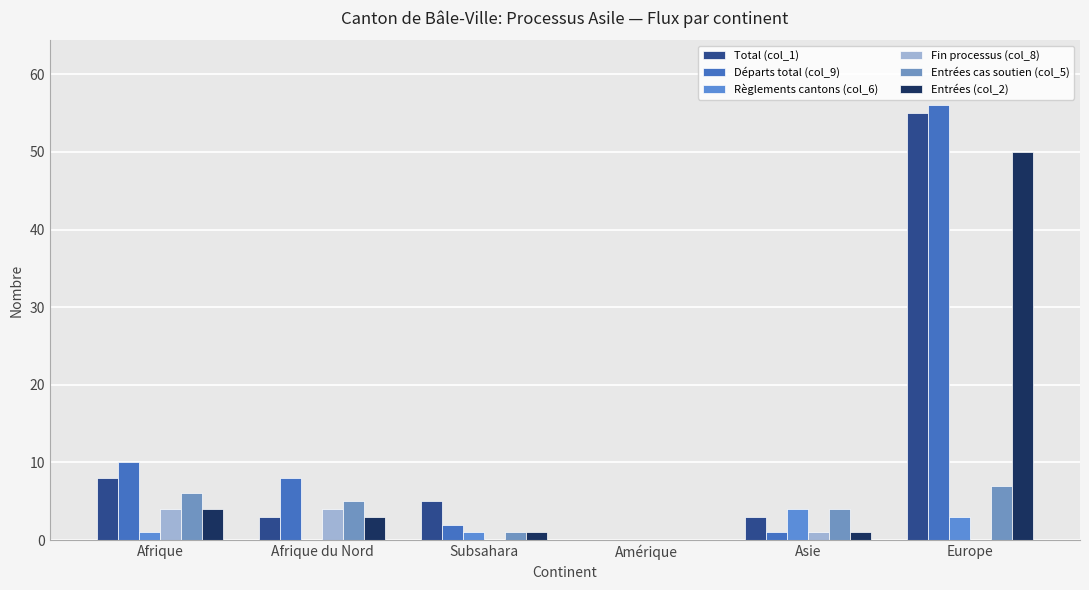

How many groups of bars are there?

6